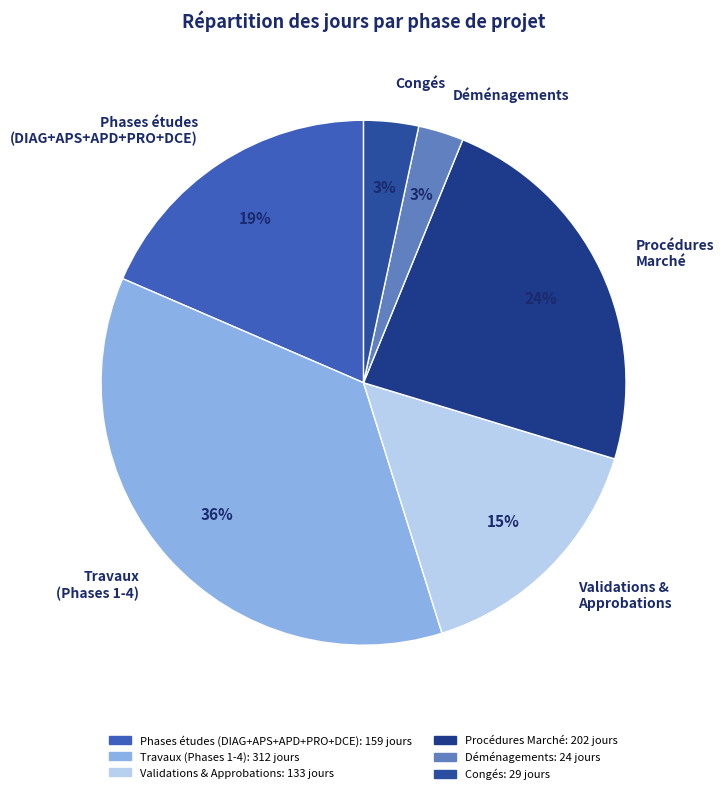

To the nearest percent, what is the average slice percentage?

17%